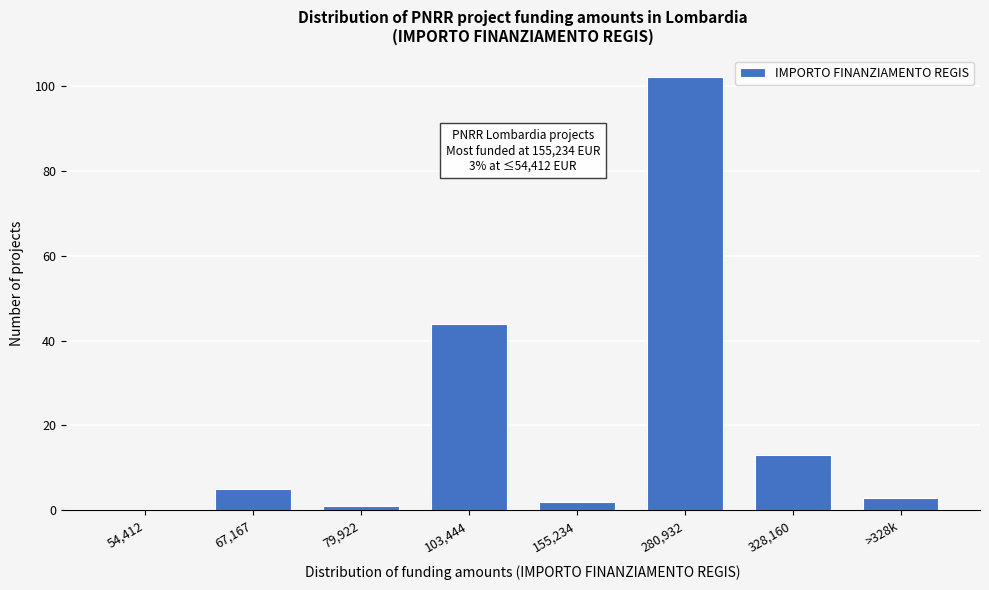

Reading left to right, list all the values displayed in this chart.

54,412=0	67,167=5	79,922=1	103,444=44	155,234=2	280,932=102	328,160=13	>328k=3